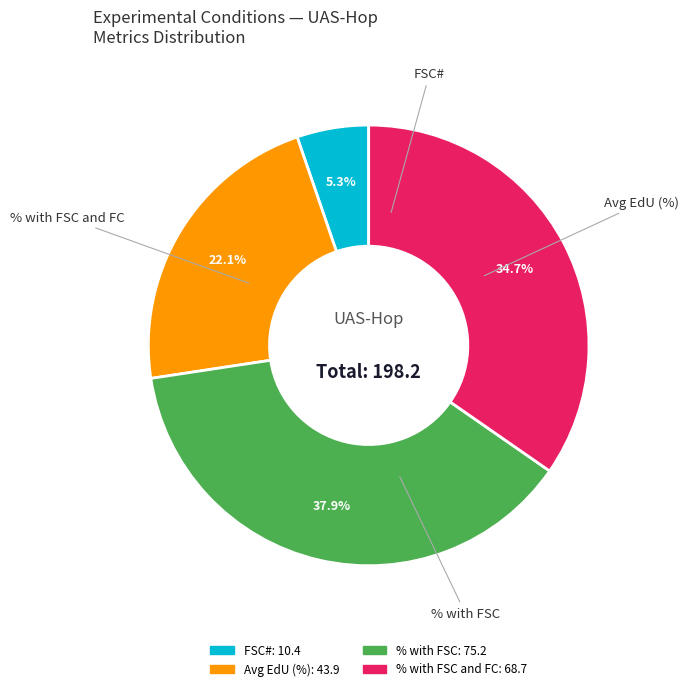

Does any single category account for the majority?

No